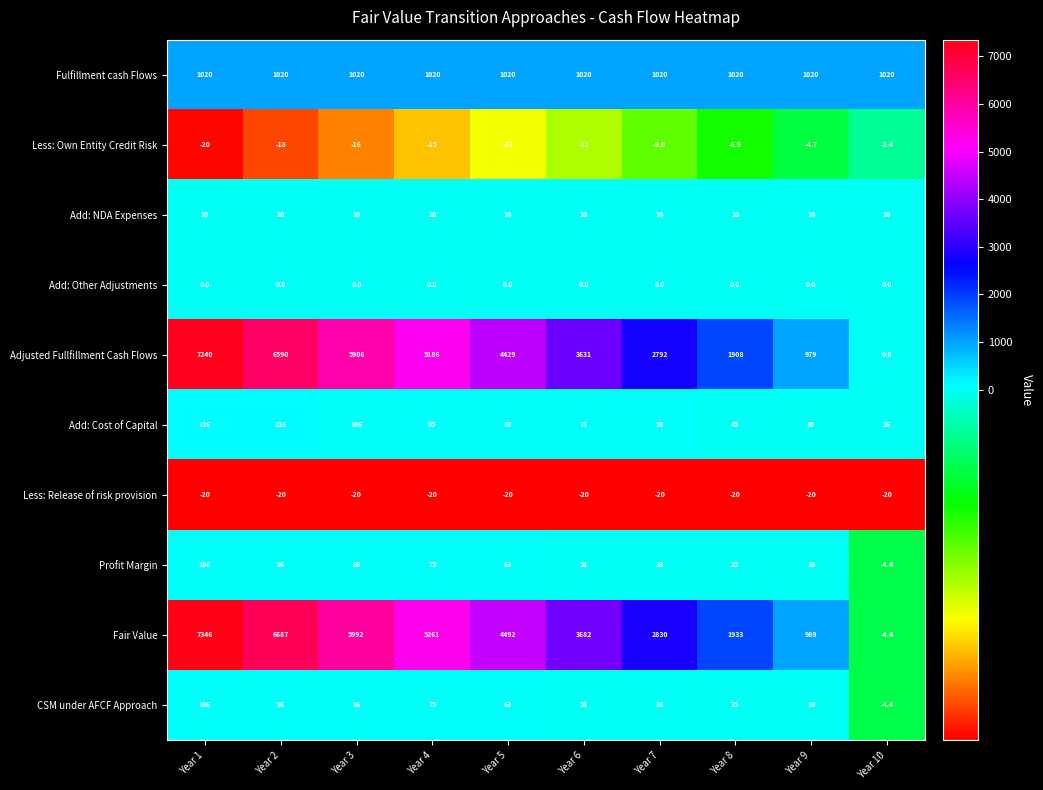

How many data points does each series have?

10